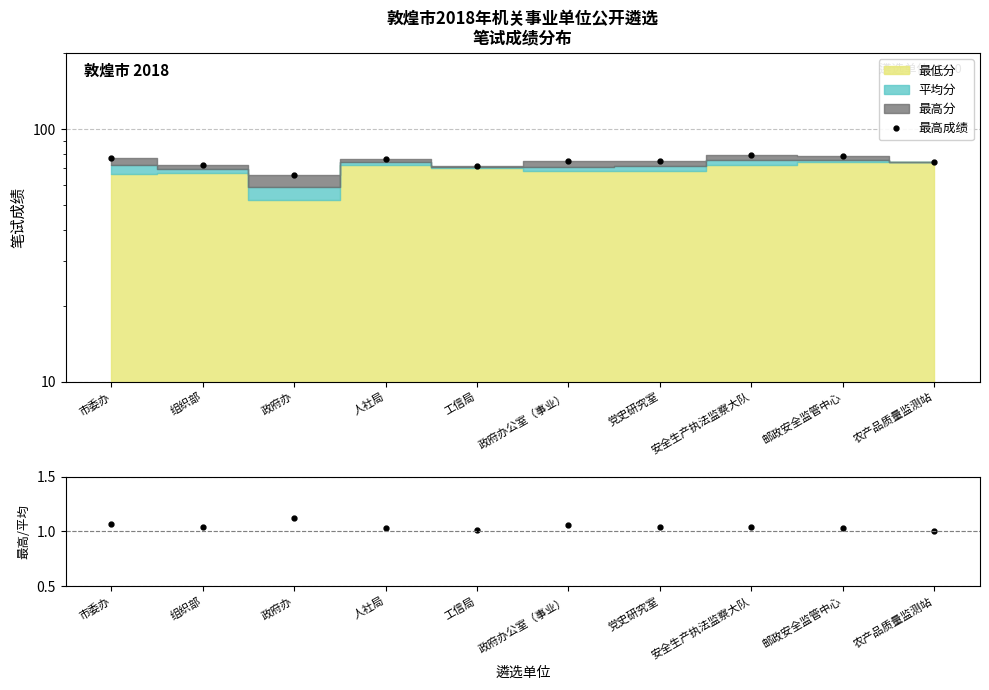

At which label is 最高成绩 closest to 72?

组织部